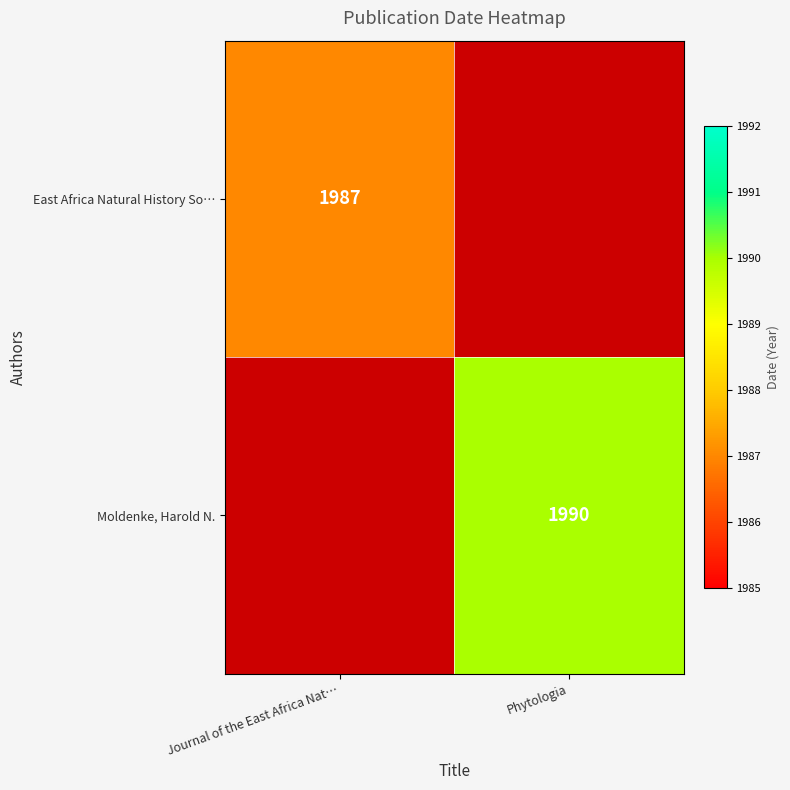

The Moldenke, Harold N. series shows 567 at Phytologia. True or false?

False